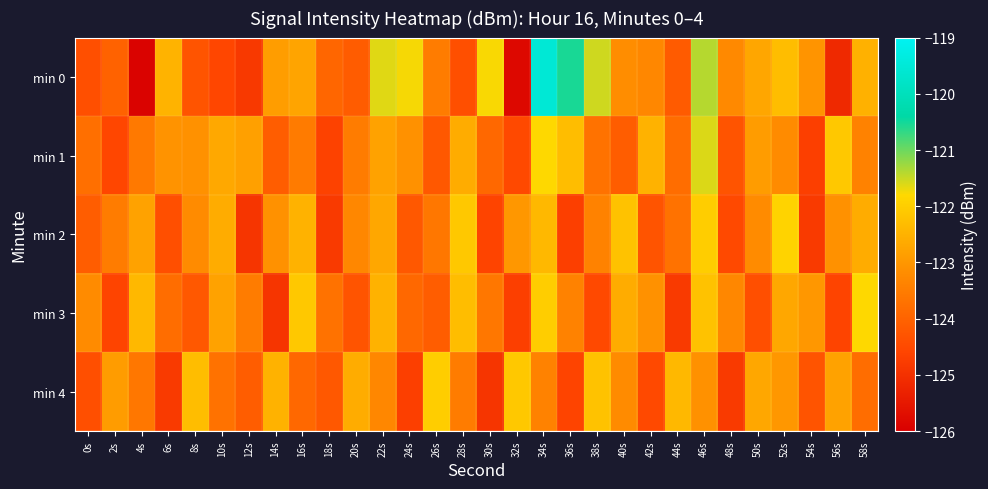

Reading left to right, what are all the values shown in this chart?

min 0: 0s=-124.4	2s=-124.0	4s=-125.9	6s=-122.5	8s=-124.3	10s=-124.6	12s=-124.8	14s=-122.9	16s=-122.8	18s=-123.9	20s=-124.1	22s=-121.6	24s=-121.8	26s=-123.5	28s=-124.4	30s=-121.8	32s=-125.8	34s=-119.5	36s=-120.5	38s=-121.5	40s=-123.2	42s=-123.3	44s=-124.2	46s=-121.4	48s=-123.3	50s=-122.7	52s=-122.3	54s=-123.1	56s=-125.2	58s=-122.5
min 1: 0s=-123.8	2s=-124.6	4s=-123.6	6s=-123.1	8s=-123.1	10s=-122.7	12s=-122.8	14s=-124.1	16s=-123.5	18s=-124.6	20s=-123.5	22s=-122.8	24s=-123.1	26s=-124.2	28s=-122.6	30s=-123.9	32s=-124.5	34s=-121.8	36s=-122.3	38s=-123.7	40s=-124.1	42s=-122.5	44s=-123.8	46s=-121.6	48s=-124.3	50s=-122.9	52s=-123.2	54s=-124.7	56s=-122.1	58s=-123.4
min 2: 0s=-124.1	2s=-123.5	4s=-122.8	6s=-124.4	8s=-123.2	10s=-122.6	12s=-124.9	14s=-123.1	16s=-122.5	18s=-124.8	20s=-123.3	22s=-122.7	24s=-124.2	26s=-123.6	28s=-122.1	30s=-124.6	32s=-123.0	34s=-122.4	36s=-124.7	38s=-123.4	40s=-122.2	42s=-124.3	44s=-123.7	46s=-122.0	48s=-124.5	50s=-123.2	52s=-121.9	54s=-124.8	56s=-123.1	58s=-122.6
min 3: 0s=-123.2	2s=-124.6	4s=-122.4	6s=-123.8	8s=-124.2	10s=-122.8	12s=-123.5	14s=-124.9	16s=-122.1	18s=-123.7	20s=-124.3	22s=-122.5	24s=-123.9	26s=-124.1	28s=-122.3	30s=-123.6	32s=-124.7	34s=-122.0	36s=-123.4	38s=-124.5	40s=-122.6	42s=-123.1	44s=-124.8	46s=-122.2	48s=-123.3	50s=-124.4	52s=-122.7	54s=-123.0	56s=-124.6	58s=-121.8
min 4: 0s=-124.4	2s=-122.9	4s=-123.6	6s=-124.8	8s=-122.3	10s=-123.7	12s=-124.1	14s=-122.5	16s=-123.9	18s=-124.2	20s=-122.6	22s=-123.3	24s=-124.7	26s=-122.0	28s=-123.5	30s=-124.9	32s=-122.1	34s=-123.4	36s=-124.6	38s=-122.2	40s=-123.2	42s=-124.5	44s=-122.4	46s=-123.1	48s=-124.8	50s=-122.7	52s=-123.0	54s=-124.3	56s=-122.8	58s=-123.8